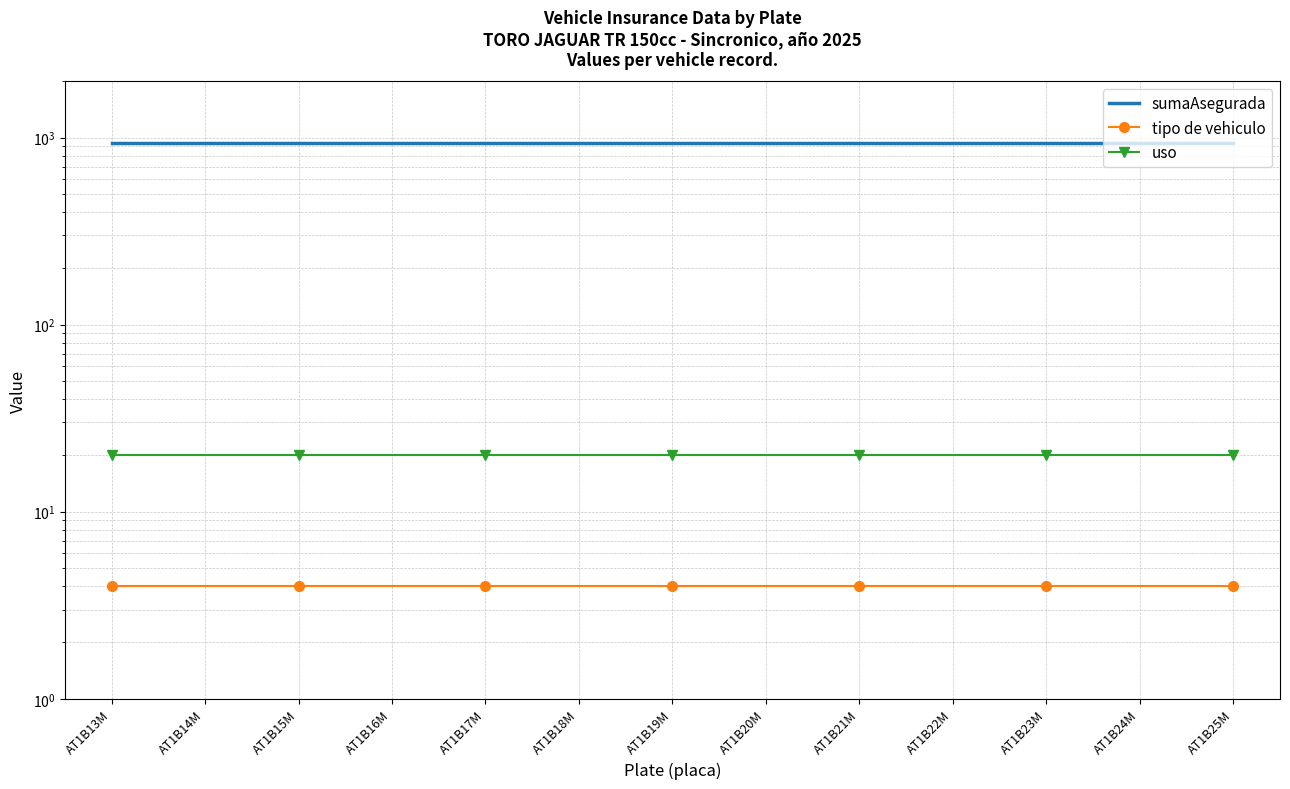

What is the label of the 9th point from the right?

AT1B17M